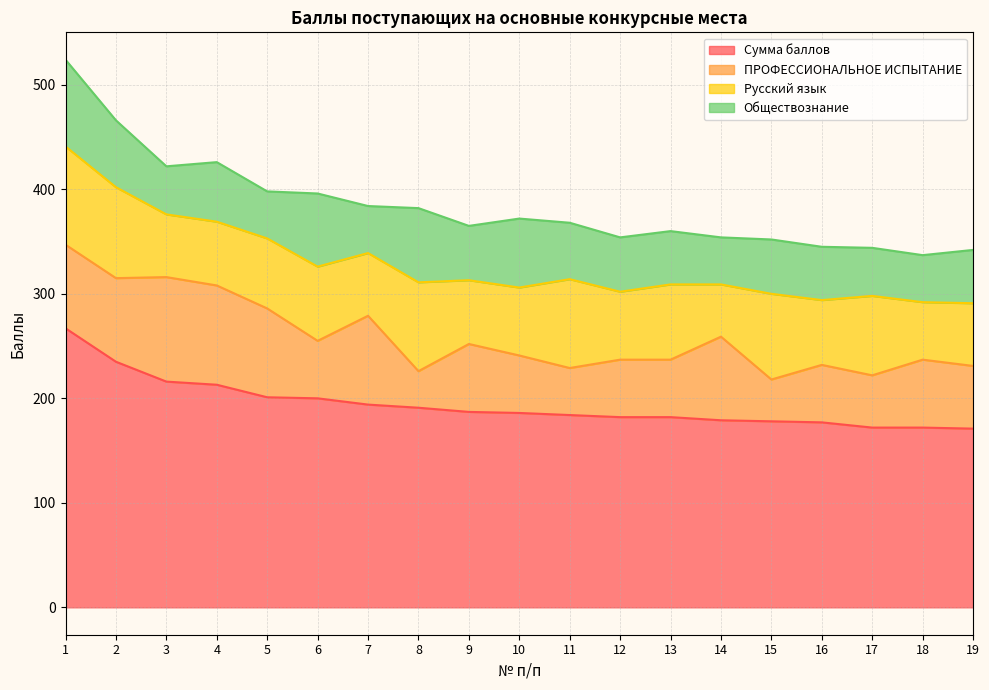

True or false: Сумма баллов and Обществознание intersect in this chart.

False